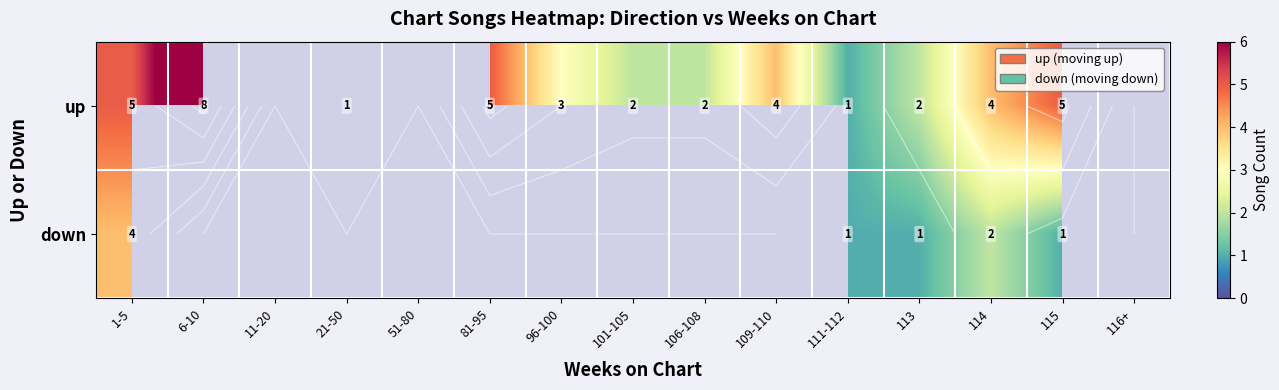

Which series has the widest spread of values?

up